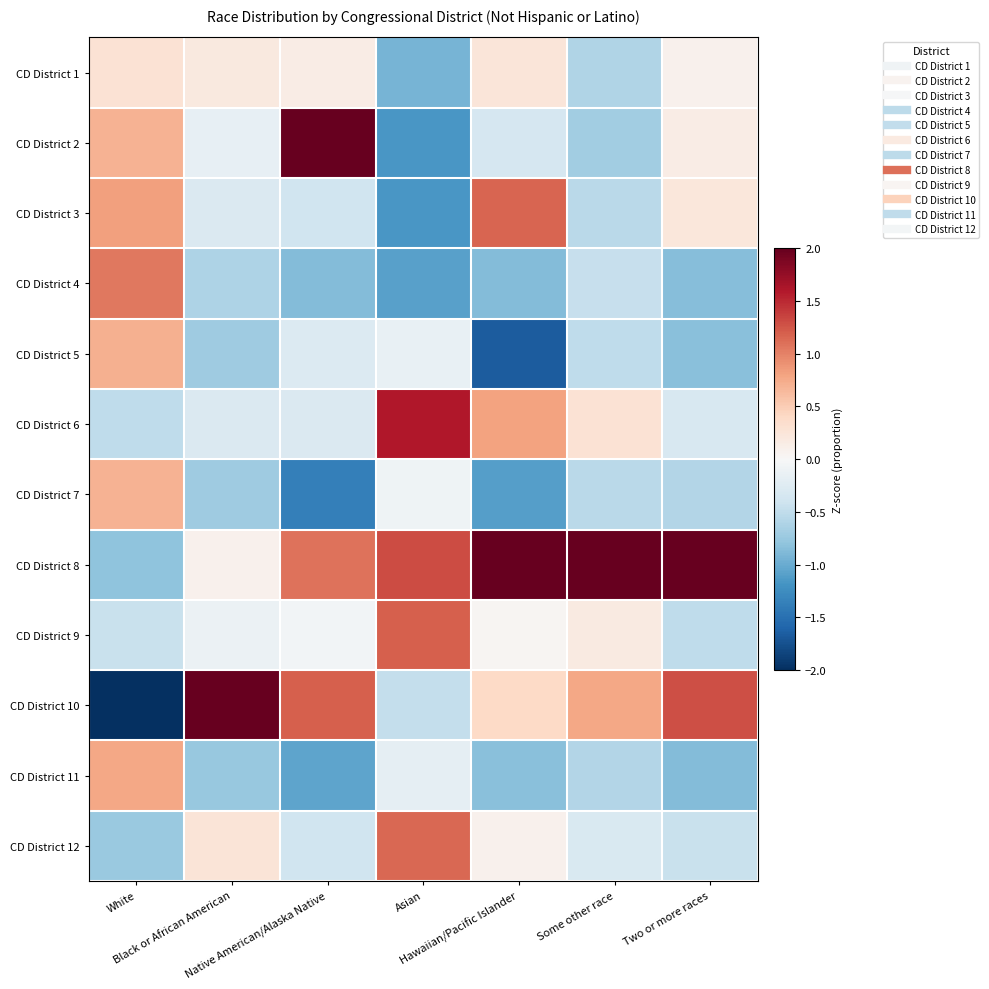

What is the maximum value shown in the chart?

2.0